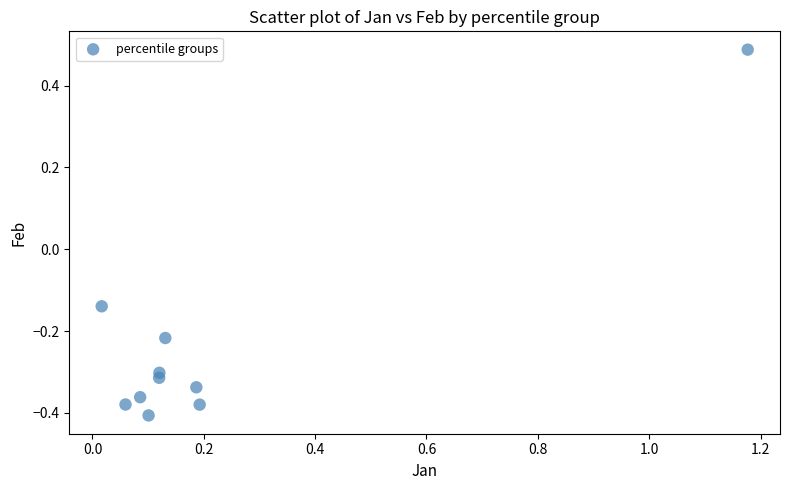

What is the range of X values (max minus min)?

1.2